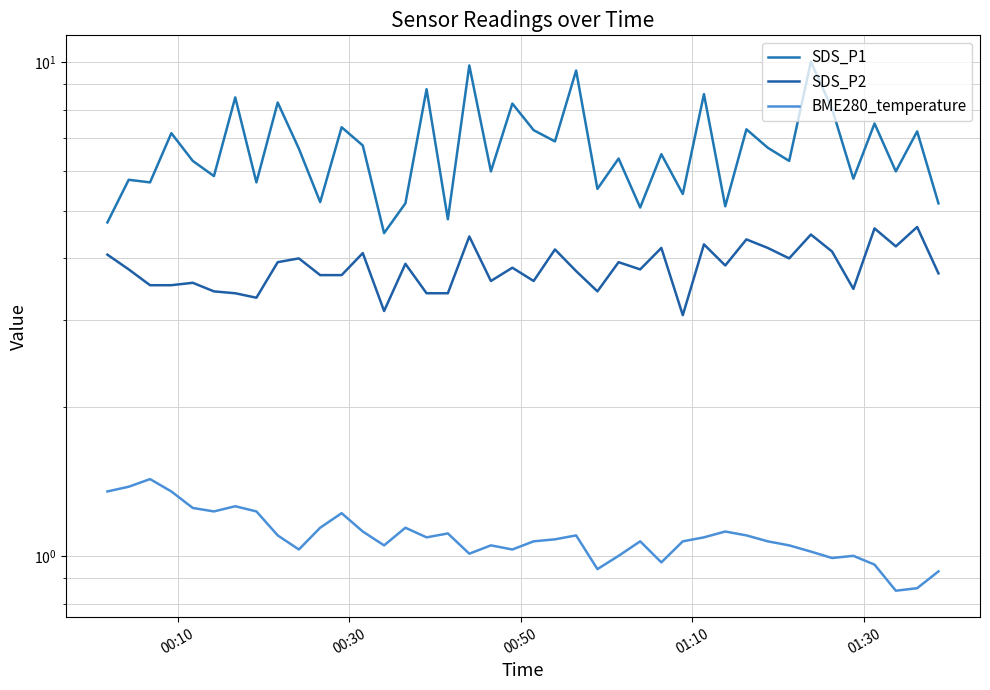

List the series in order of their peak value, highest first.

SDS_P1, SDS_P2, BME280_temperature